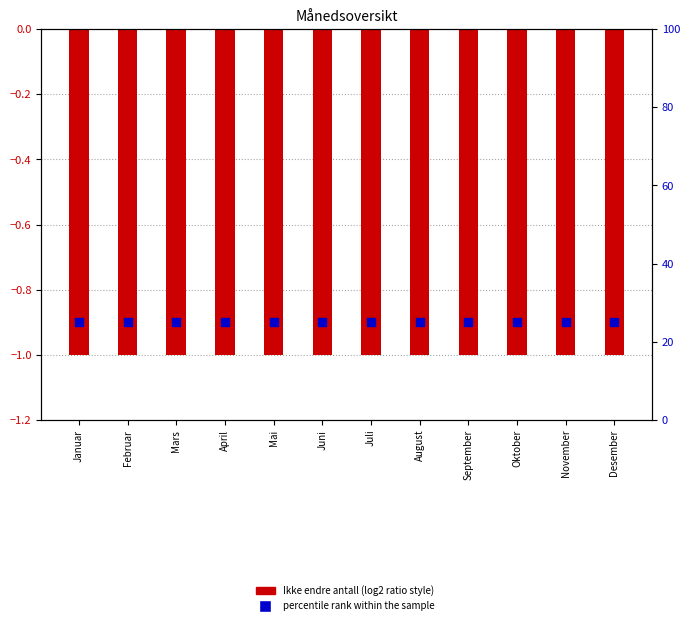

Is the value of percentile rank within the sample at Juli greater than the value of Ikke endre antall at September?

Yes